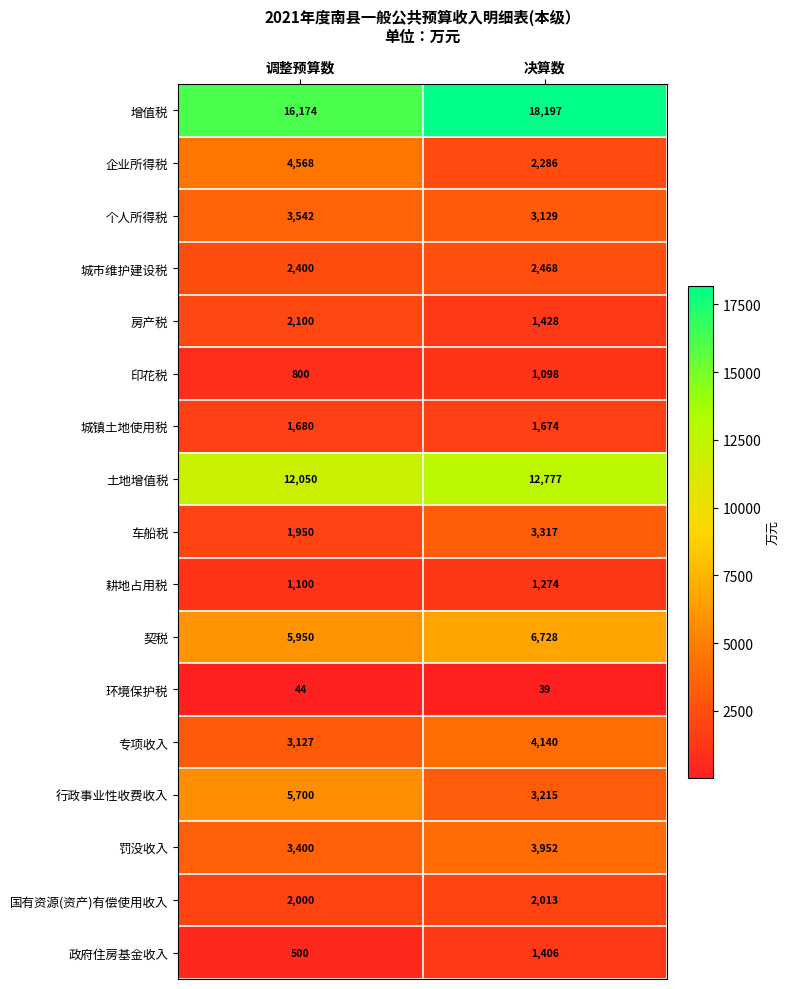

True or false: 房产税 has a value of 2100 at 调整预算数.

True